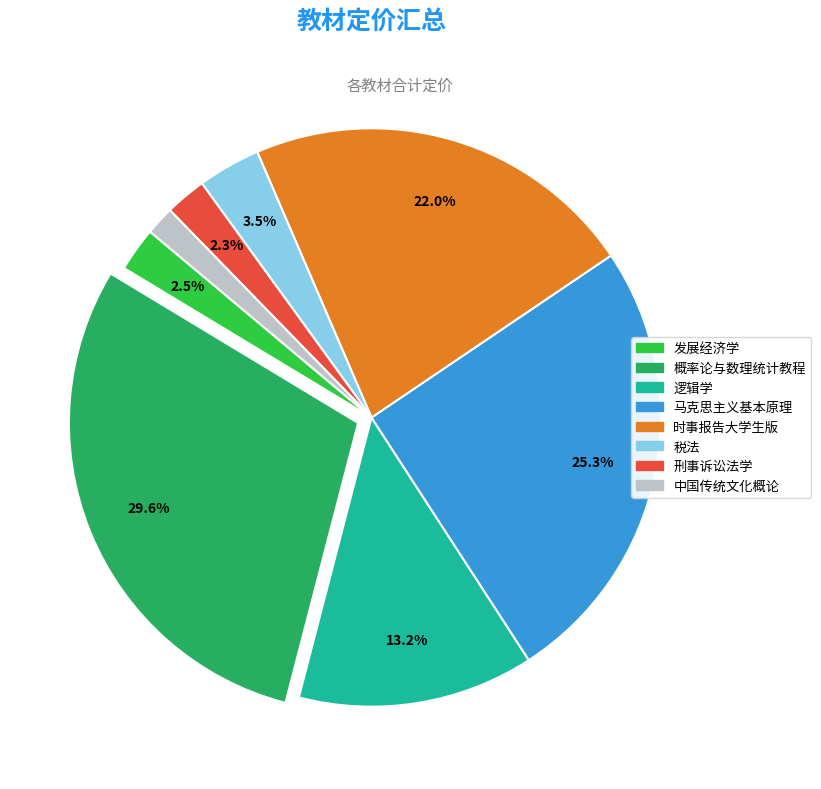

How many segments does this pie chart have?

8